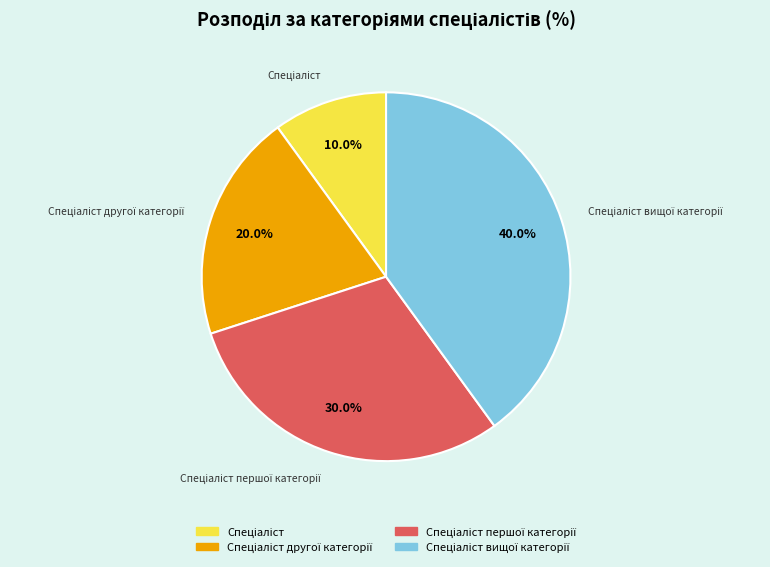

Does any single category account for the majority?

No